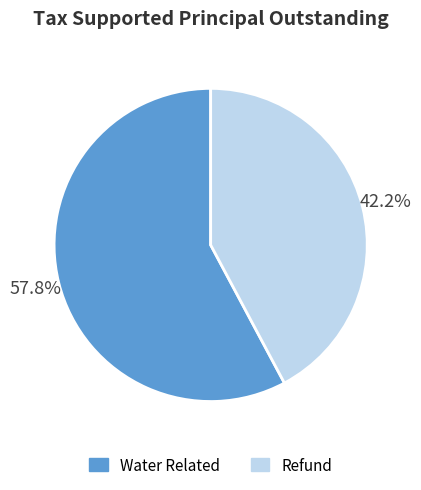

What percentage do Refund and Water Related together represent?

100.0%